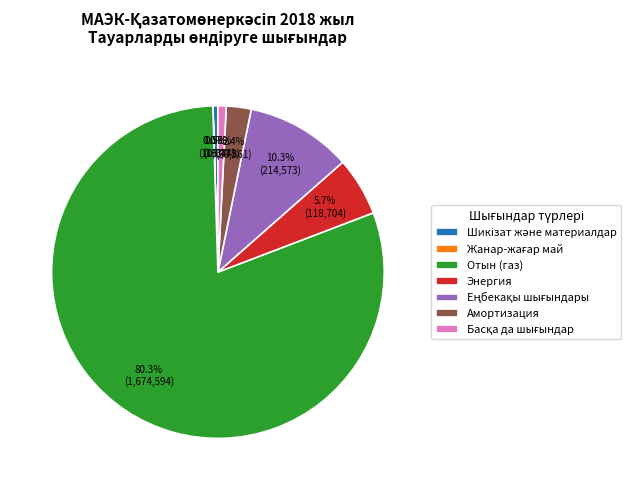

To the nearest percent, what is the average slice percentage?

14%